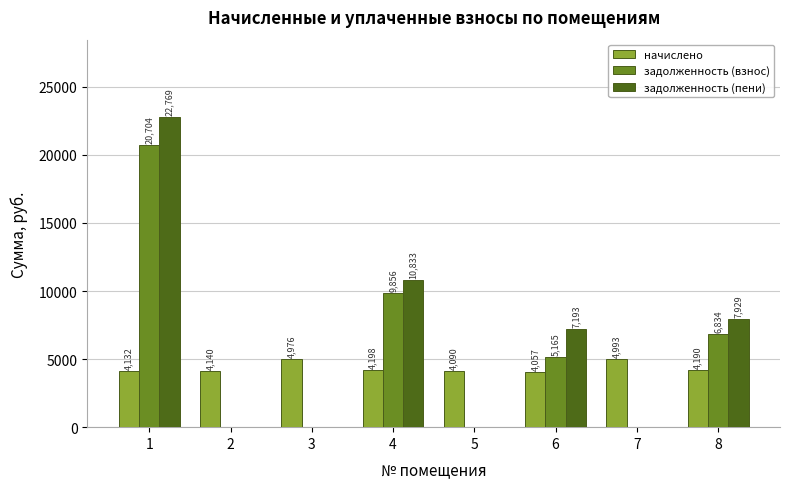

What is the sum of all начислено values?

34776.0